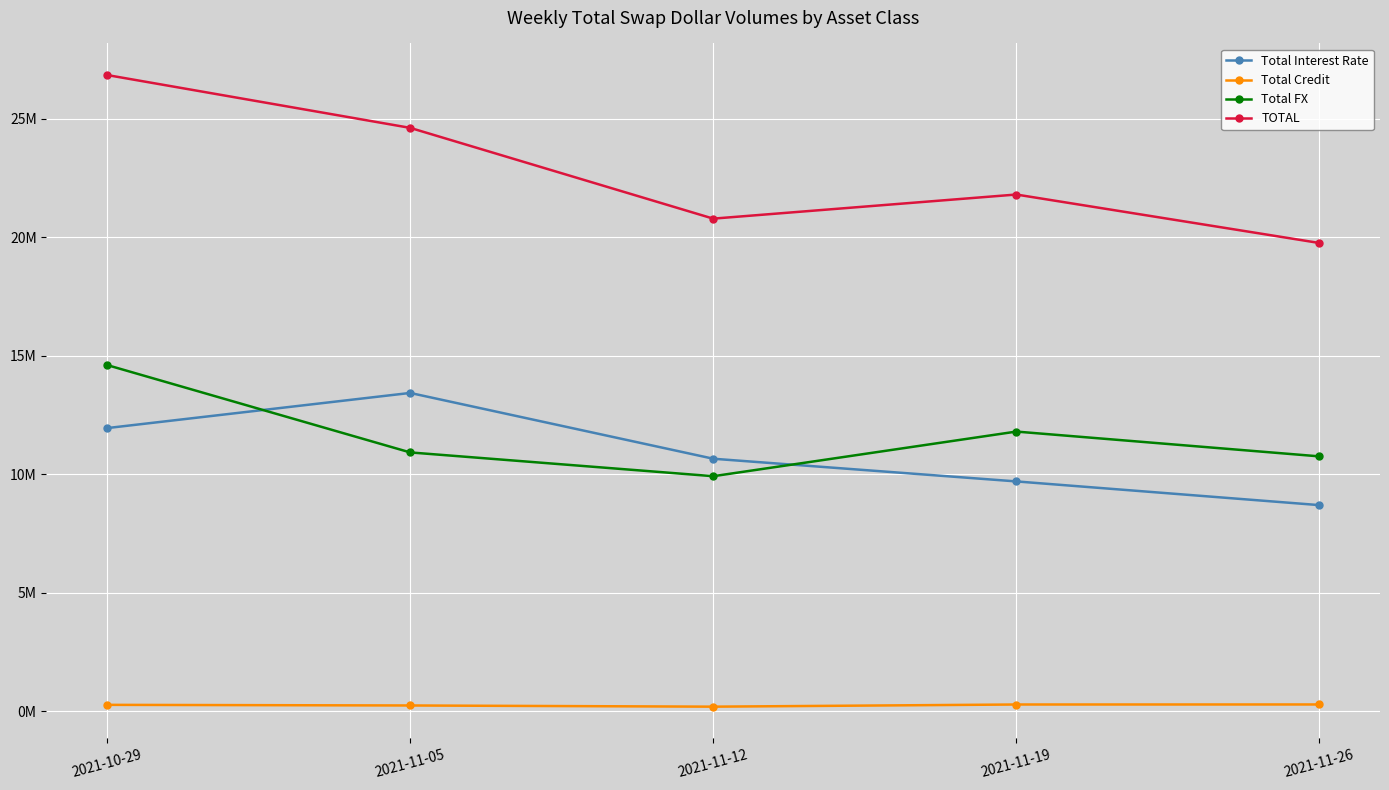

Is the value of Total FX at 2021-11-05 greater than the value of Total Interest Rate at 2021-11-12?

Yes